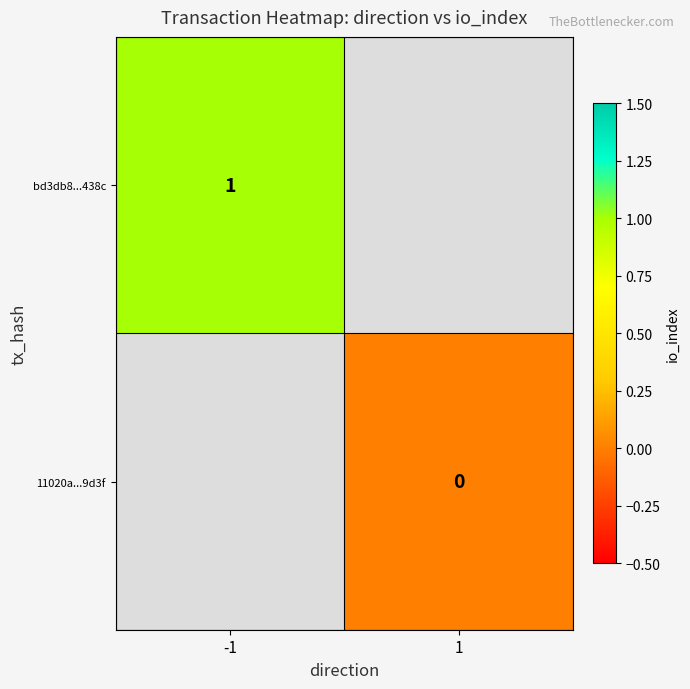

True or false: bd3db8...438c has a value of 1 at -1.

True